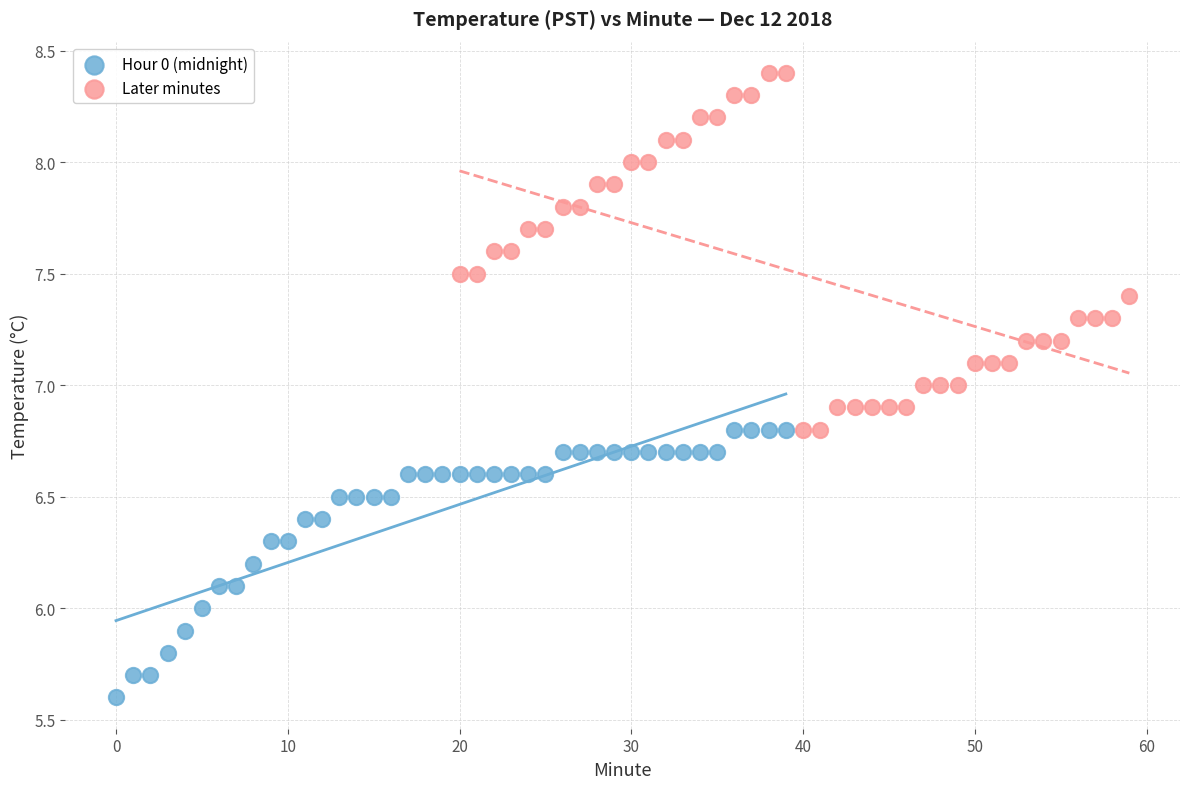

Which series has the widest spread of Y values?

Later minutes